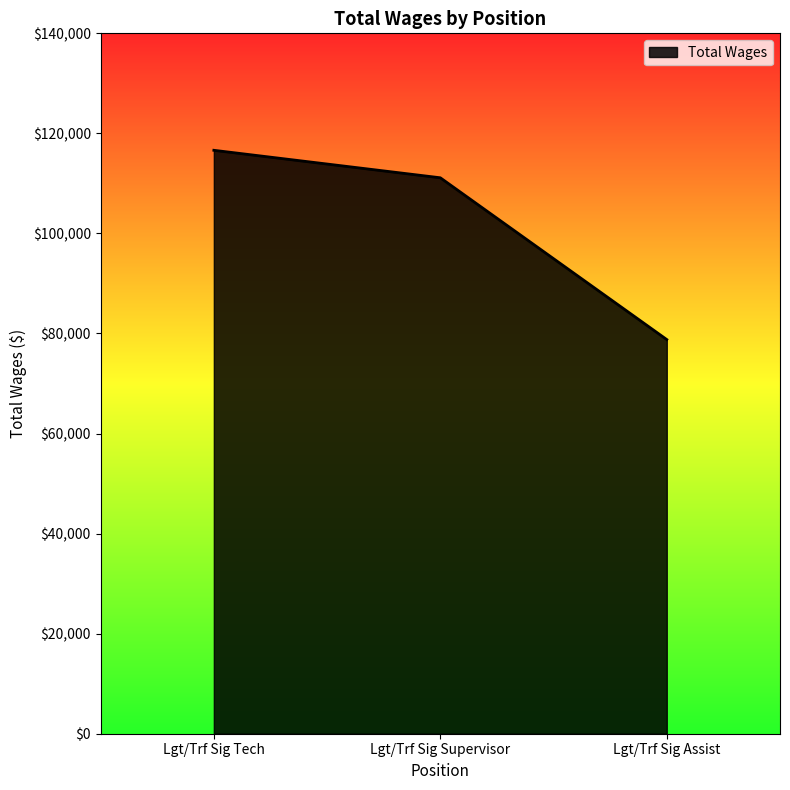

List the labels in order of value, smallest first.

Lgt/Trf Sig Assist, Lgt/Trf Sig Supervisor, Lgt/Trf Sig Tech